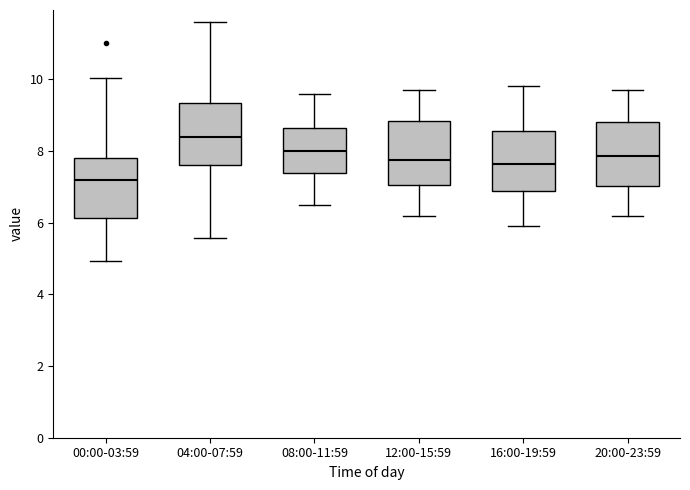

Reading left to right, read every box against the y-axis: the position of its median line, the range the box covers, and the ends of its whiskers. The values are not printed on the chart, so give them approximately, as read against the axis.

00:00-03:59: median 7.2, box 6.2 to 7.8, whiskers 5.0 to 10.0
04:00-07:59: median 8.4, box 7.6 to 9.4, whiskers 5.6 to 11.6
08:00-11:59: median 8.0, box 7.4 to 8.6, whiskers 6.6 to 9.6
12:00-15:59: median 7.8, box 7.0 to 8.8, whiskers 6.2 to 9.8
16:00-19:59: median 7.6, box 6.8 to 8.6, whiskers 6.0 to 9.8
20:00-23:59: median 7.8, box 7.0 to 8.8, whiskers 6.2 to 9.8